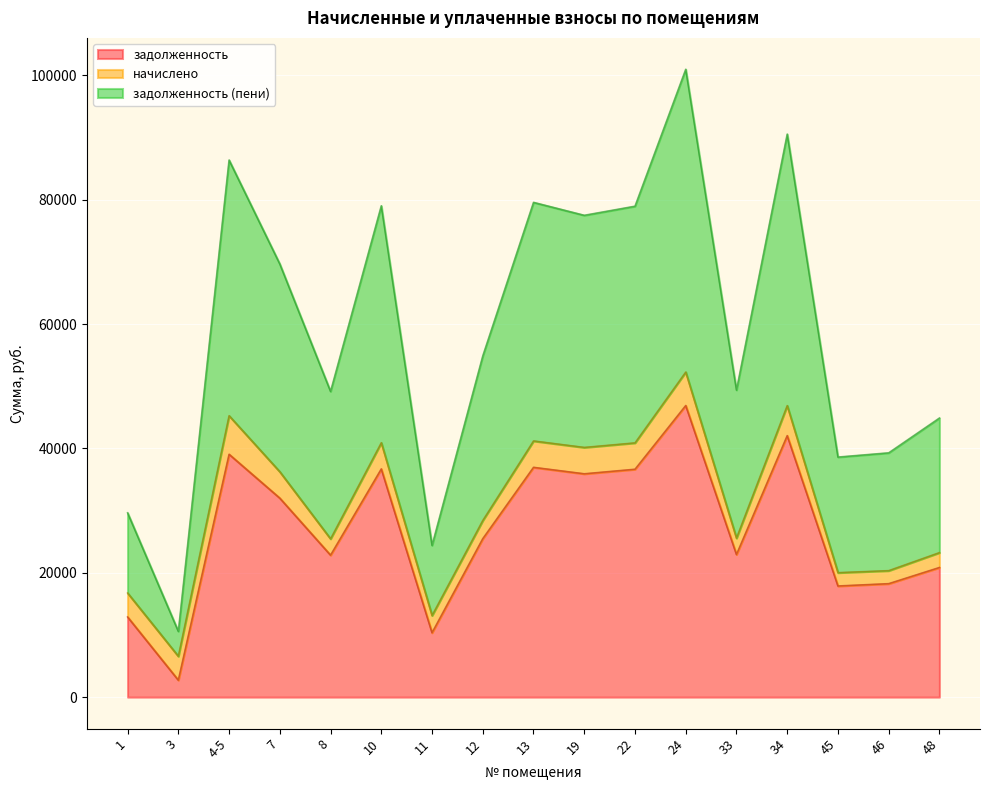

What is the label of the 14th point from the left?

34